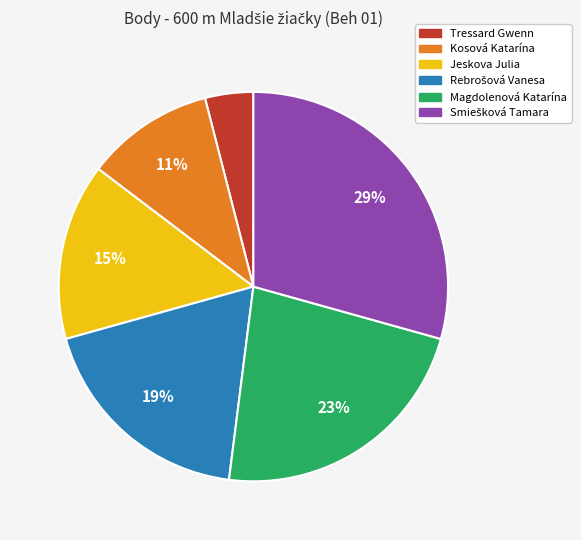

True or false: Jeskova Julia accounts for 15% of the total.

True